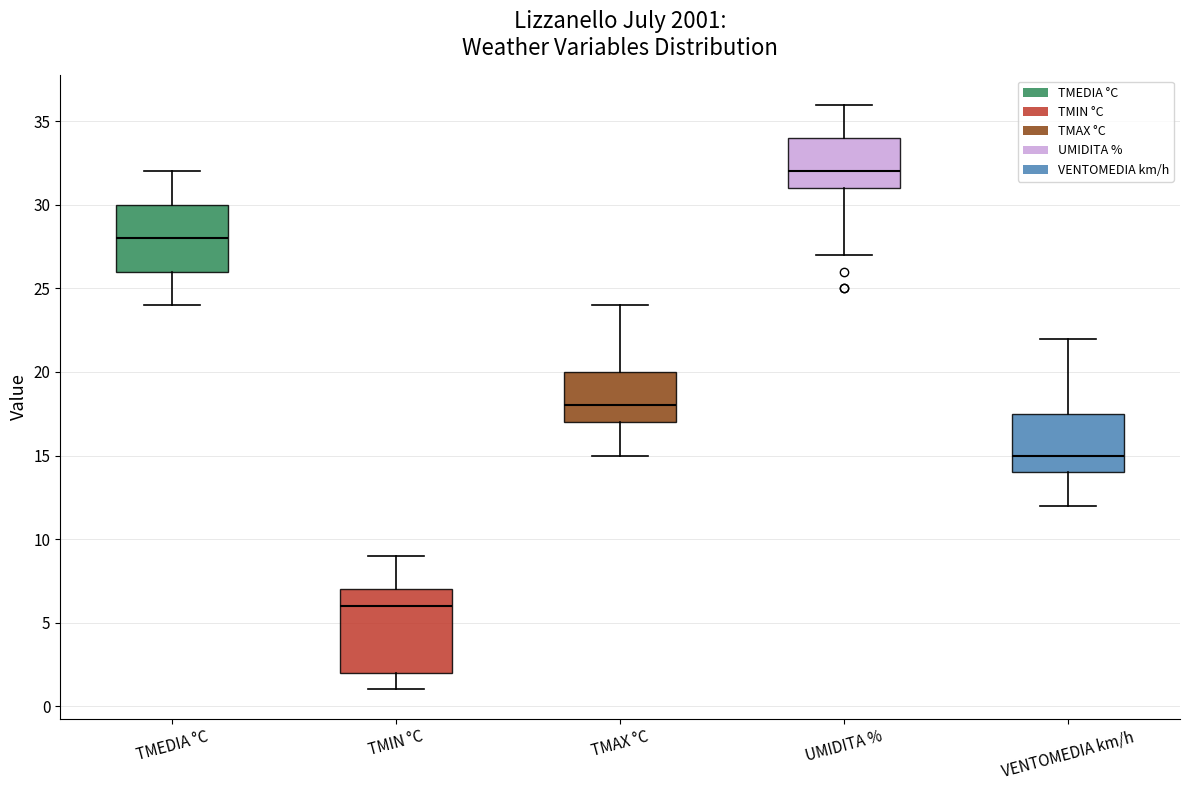

Where is the upper edge of the box for TMIN °C on the y-axis? The values are not printed on the chart, so give them approximately, as read against the axis.

7.0